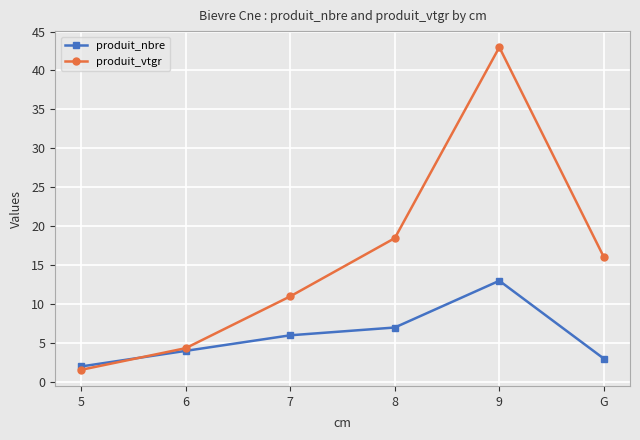

What is the label of the 1st point from the left?

5